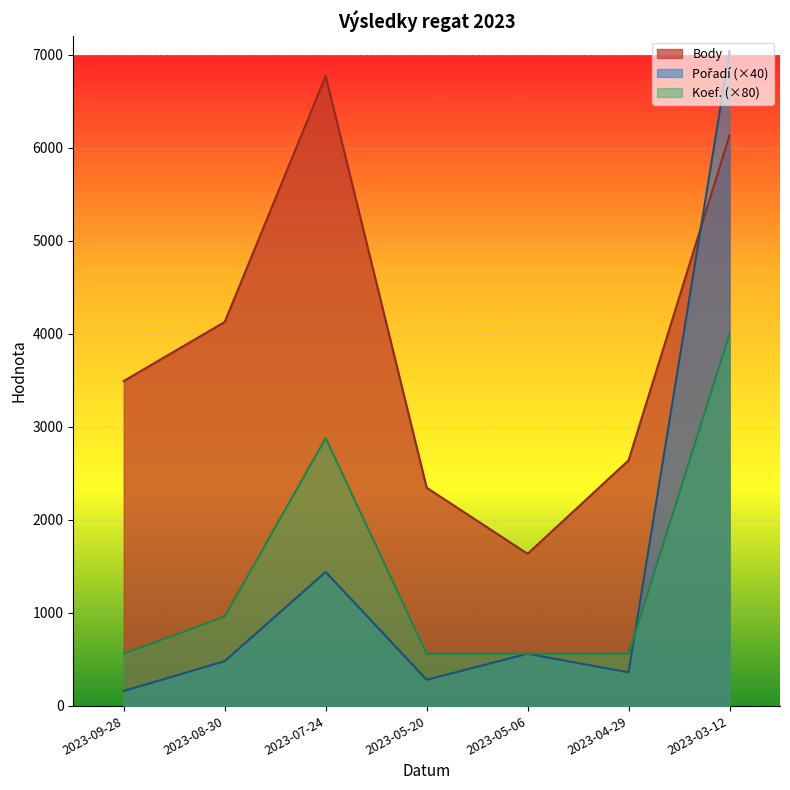

After their last crossing, which series has the higher values: Body or Pořadí?

Pořadí